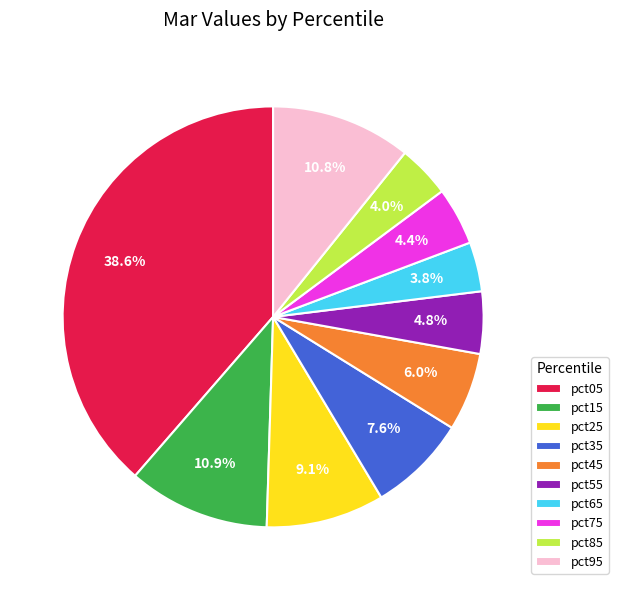

What is the largest slice in the pie chart?

pct05